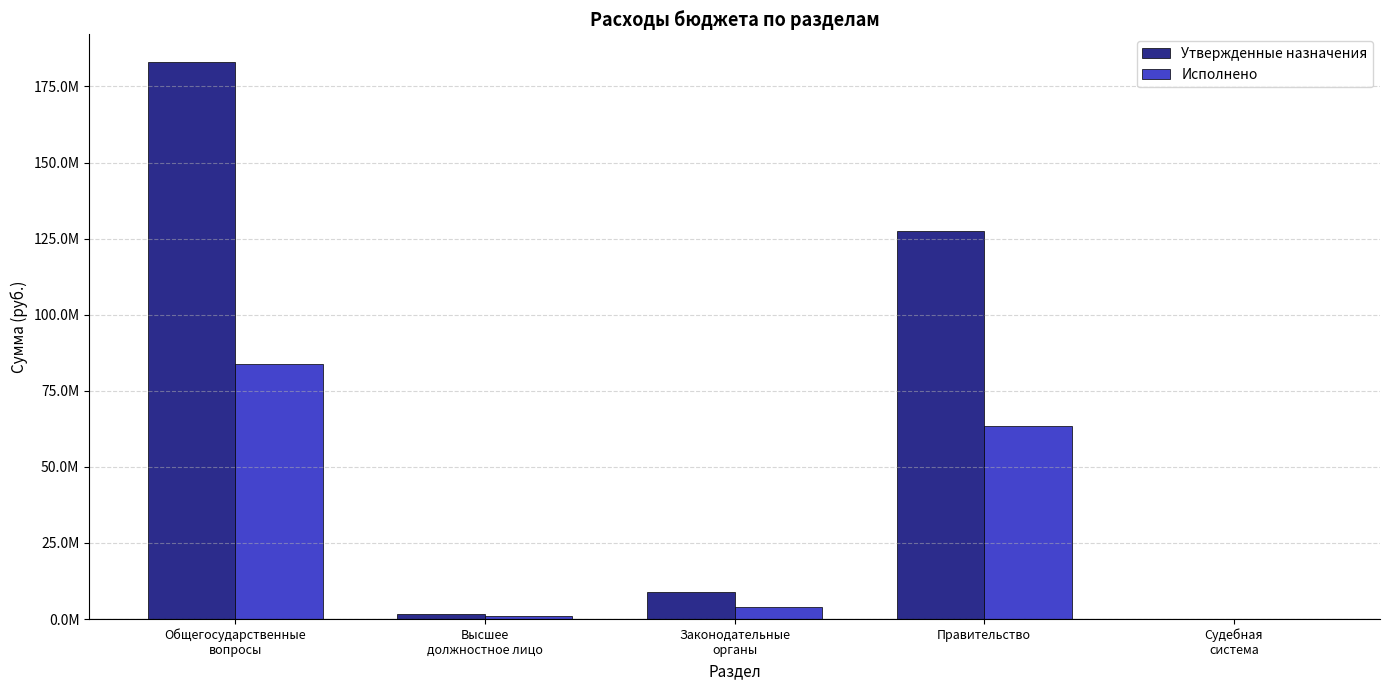

What is the average value of the Исполнено series?

30385781.6